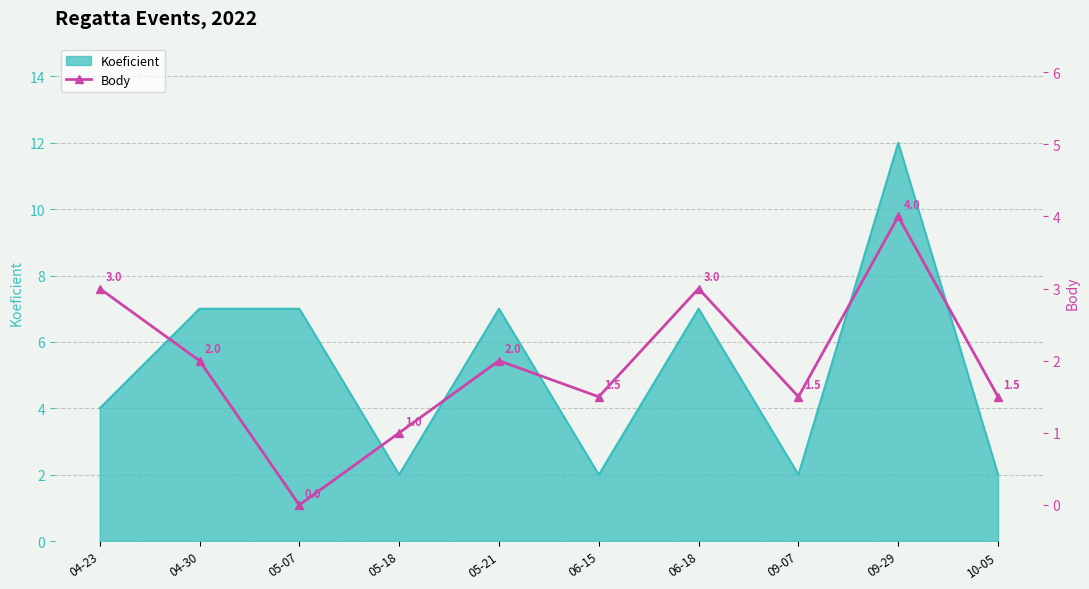

How many points are higher than both their immediate neighbors (excluding endpoints)?

3